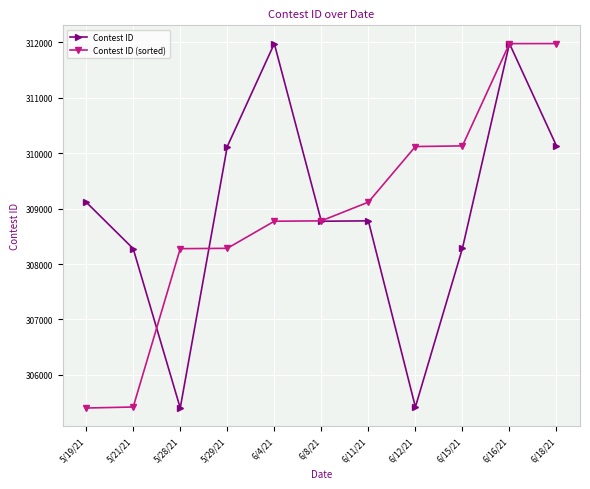

Which series changed the most between 5/21/21 and 6/11/21?

Contest ID (sorted)